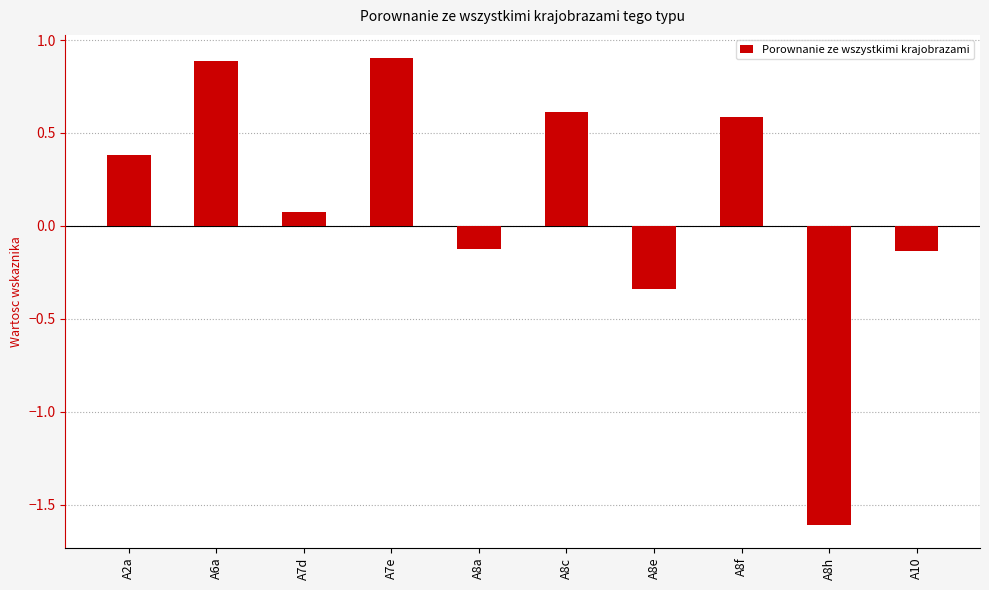

What is the value of the 4th bar from the left?

0.9